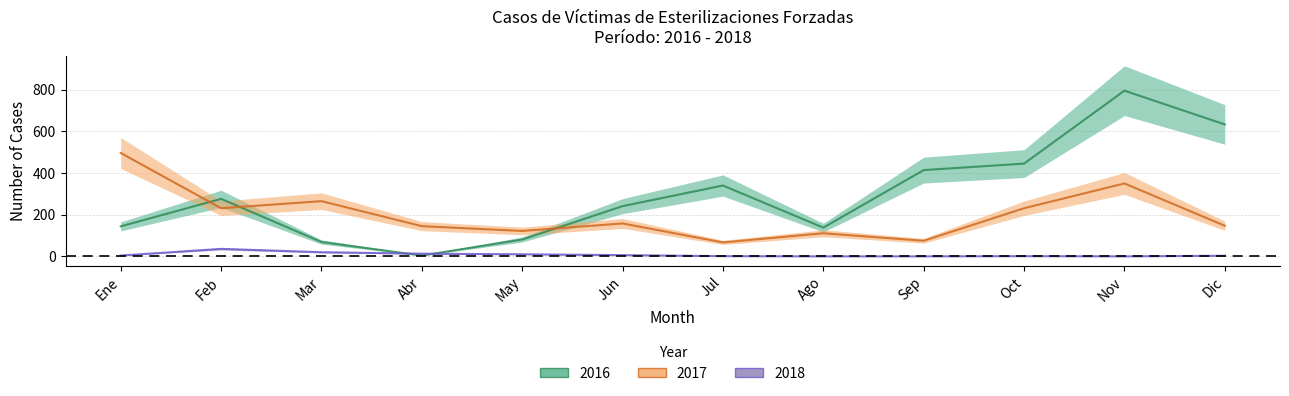

What is the difference between the highest and lowest values at Mar?

245